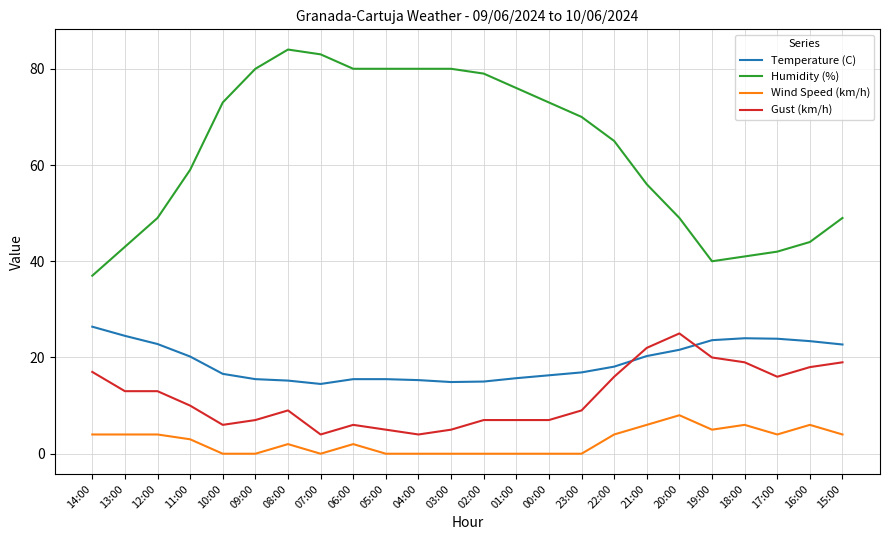

What is the difference between the maximum and second lowest values in the Humidity (%) series?

44.0